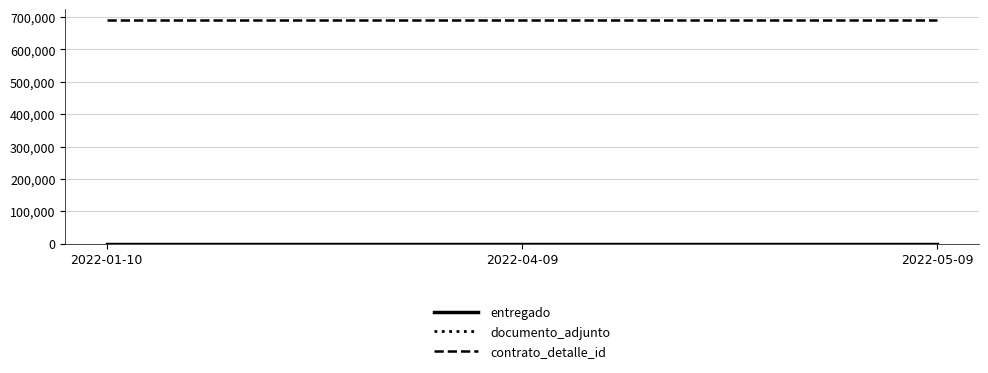

At which category is the sum across all series the highest?

2022-01-10